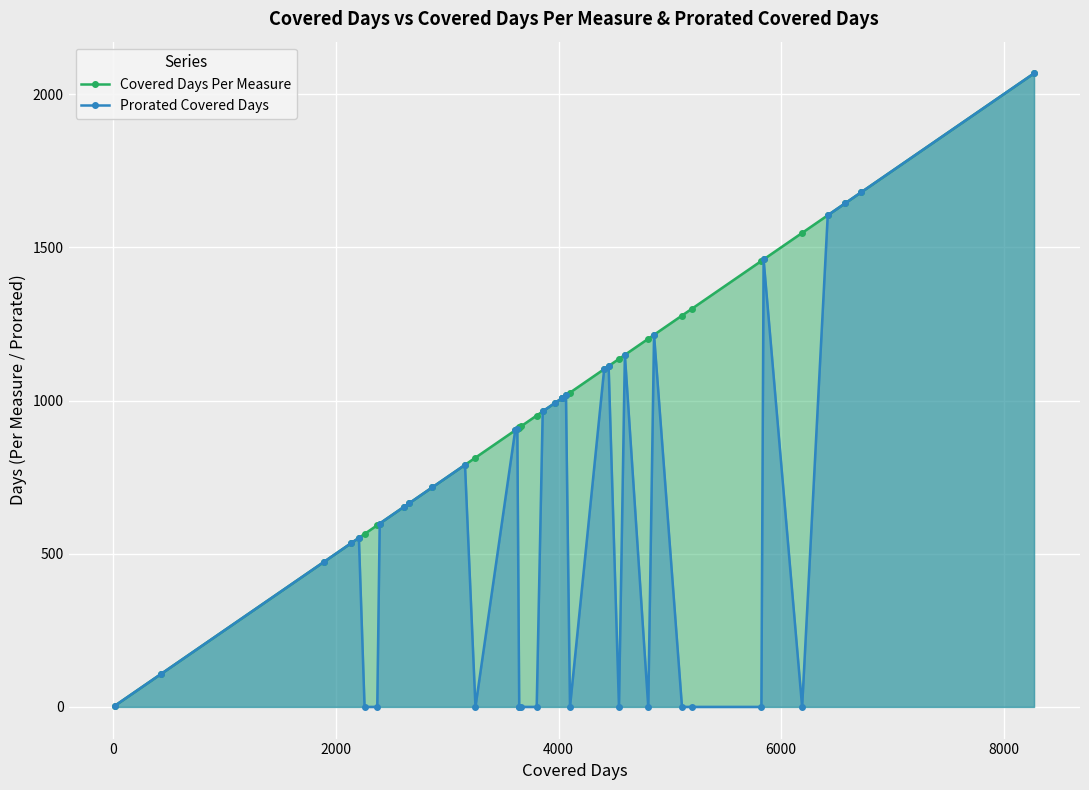

What is the lowest value of the Covered Days Per Measure series?

3.2